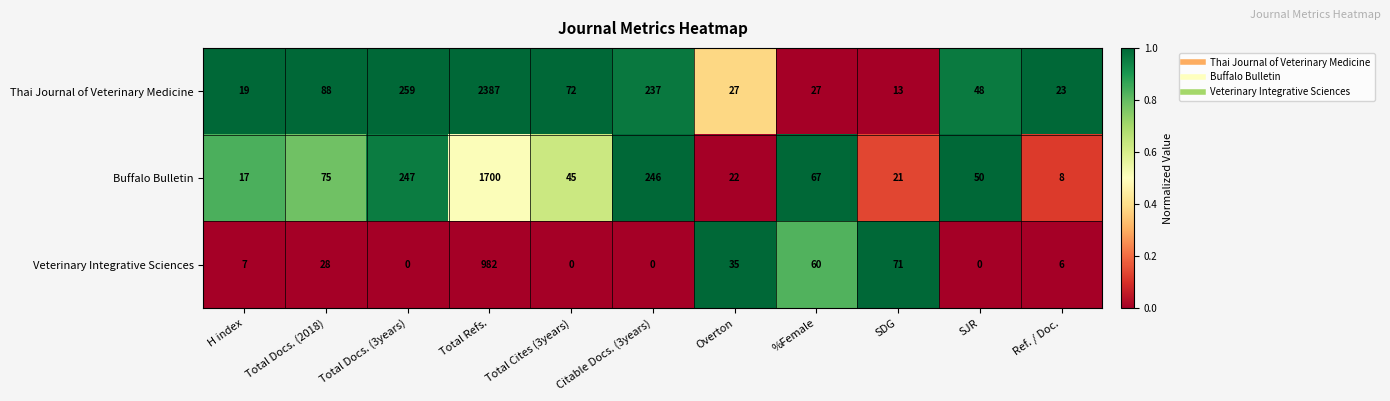

What is the sum of the Veterinary Integrative Sciences values at %Female and SDG?

131